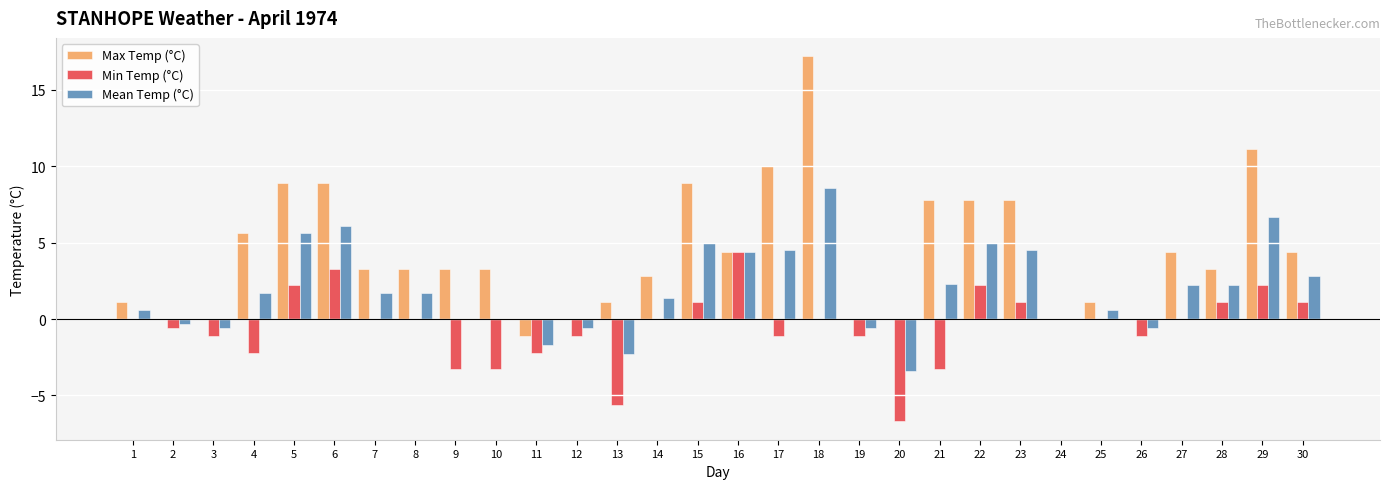

At which category is the sum across all series the highest?

18